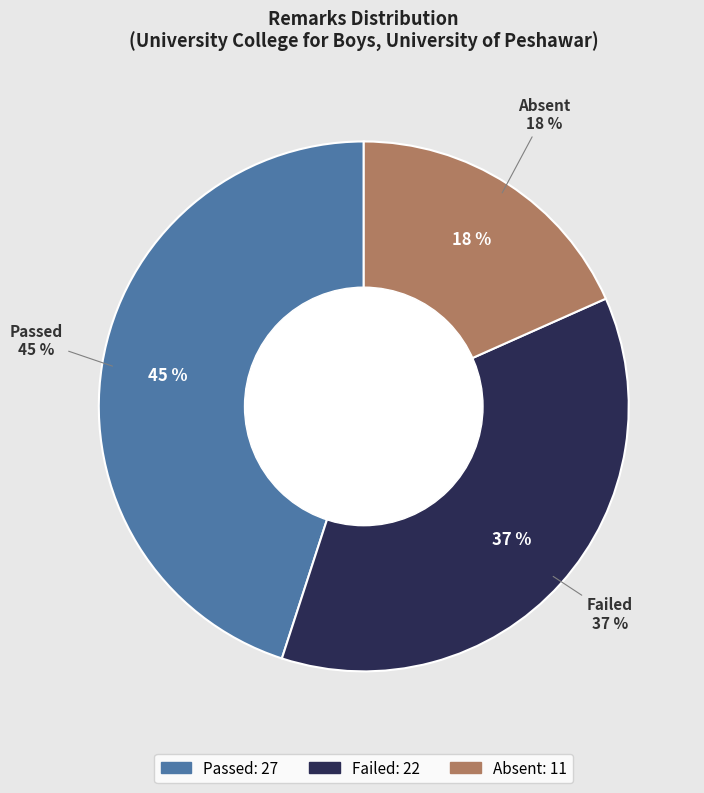

Rank the categories by value from highest to lowest.

Passed, Failed, Absent